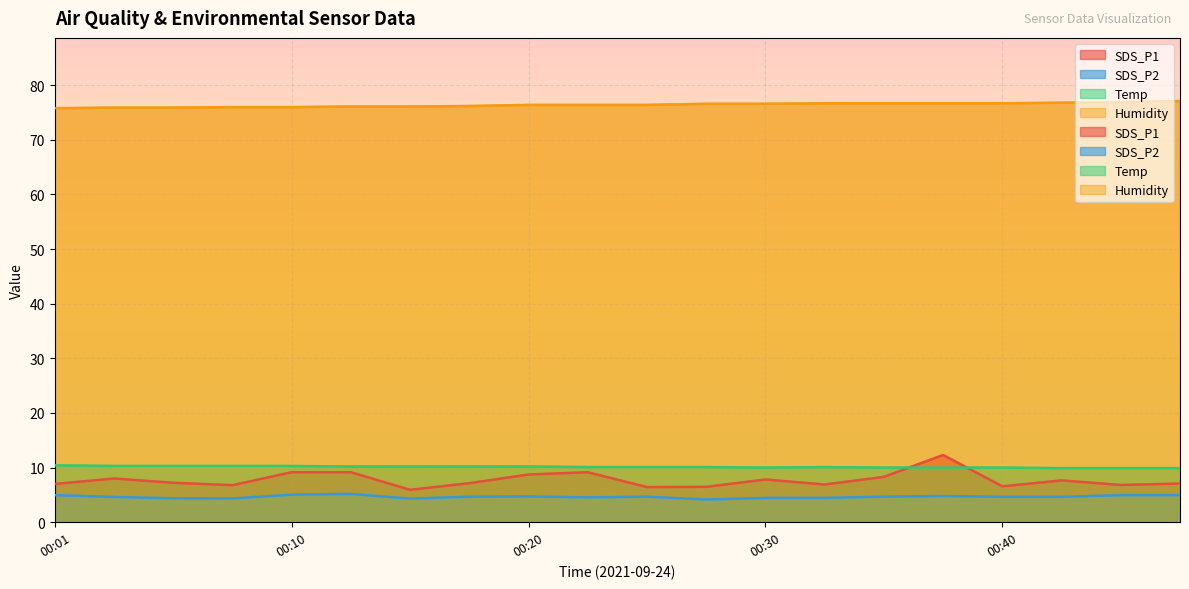

At which label is Temp closest to 10?

00:30